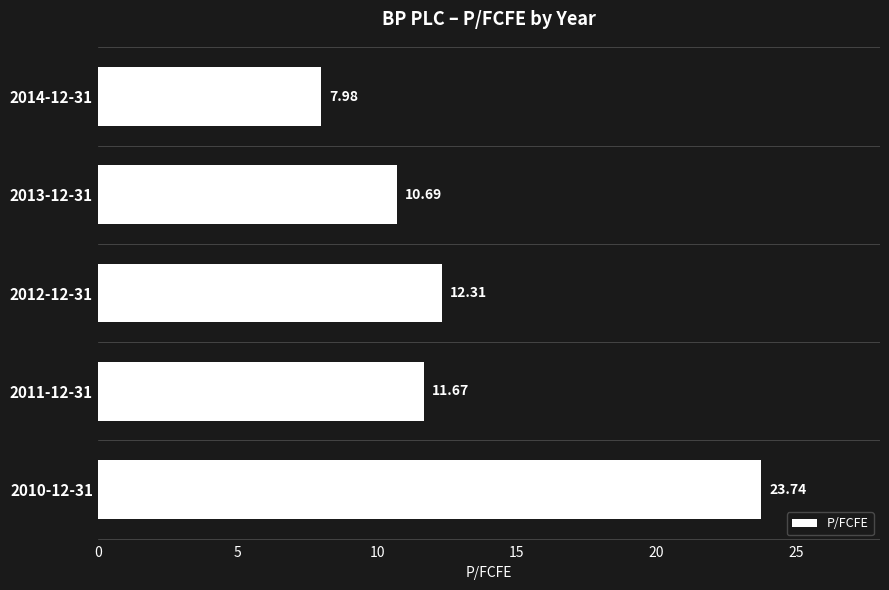

What is the difference between the maximum and minimum values?

15.8